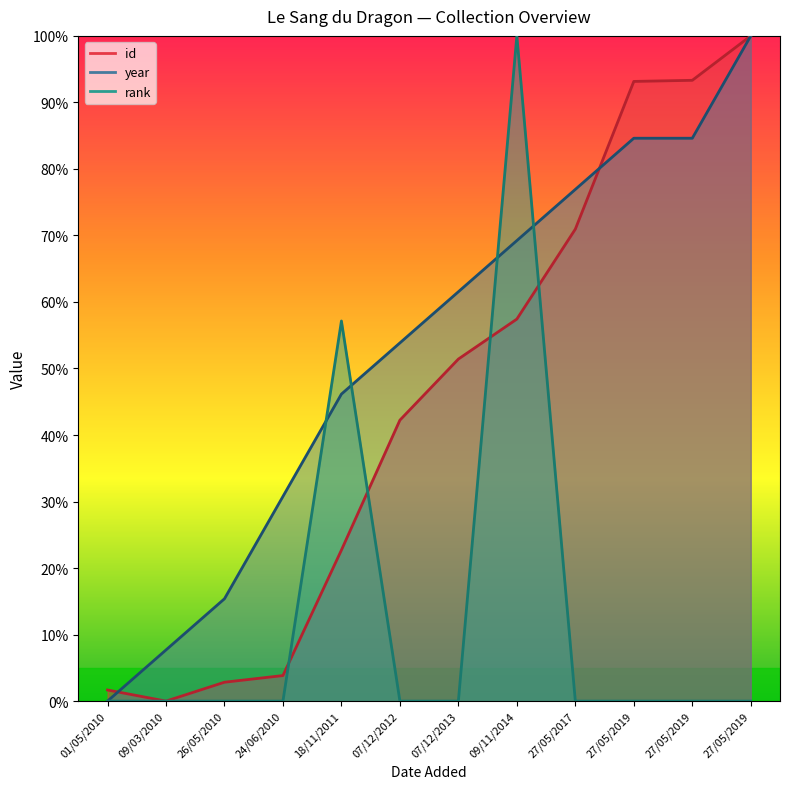

Reading right to left, list all the values displayed in this chart.

id: 100.0	93.3	93.2	71.0	57.4	51.4	42.2	22.7	3.8	2.8	0.0	1.7
year: 100.0	84.6	84.6	76.9	69.2	61.5	53.8	46.2	30.8	15.4	7.7	0.0
rank: 0.0	0.0	0.0	0.0	100.0	0.0	0.0	57.1	0.0	0.0	0.0	0.0